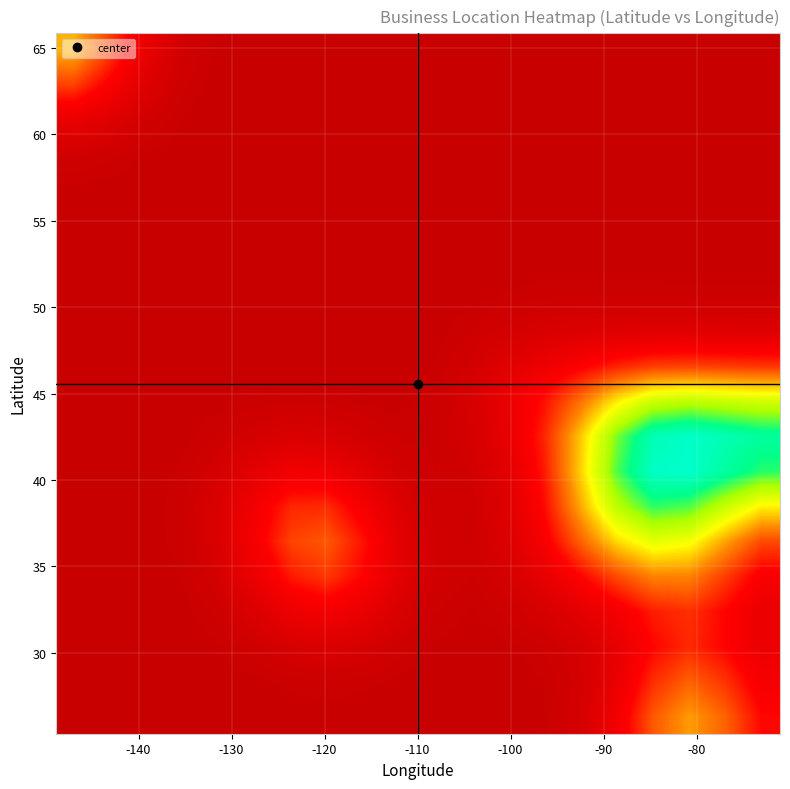

What is the maximum value shown in the chart?

0.5